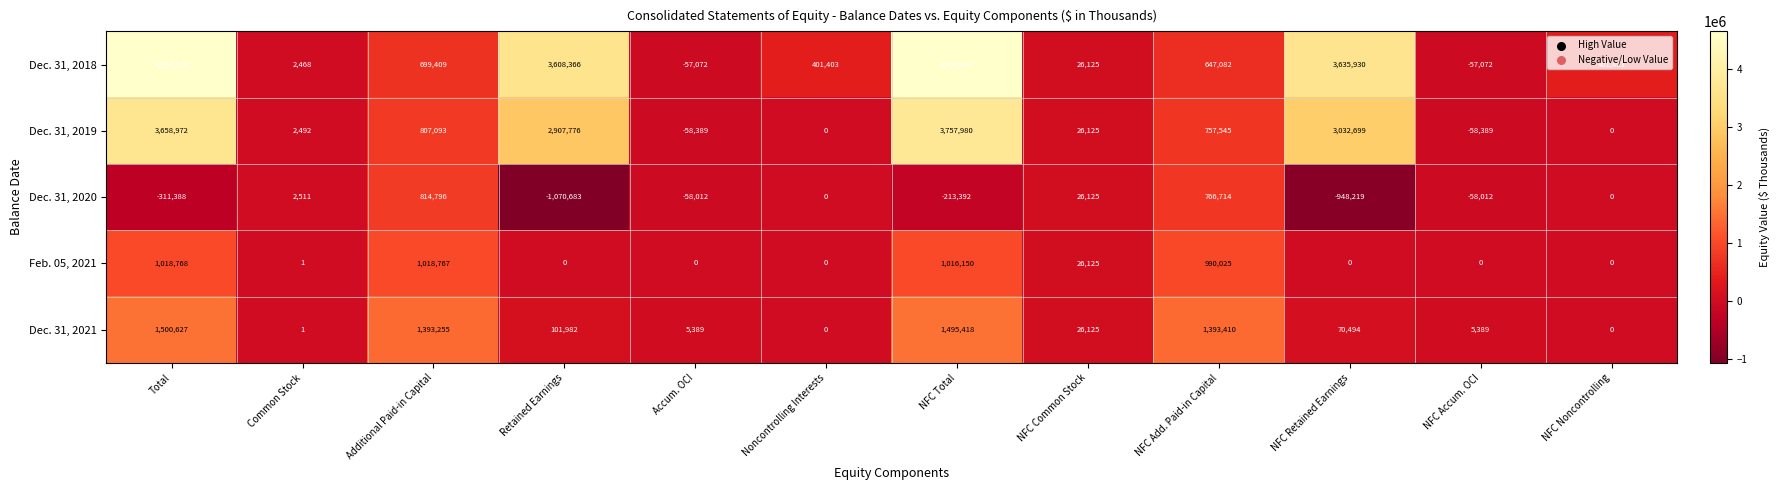

Is the value of Dec. 31, 2019 at Total greater than the value of Dec. 31, 2018 at Noncontrolling Interests?

Yes